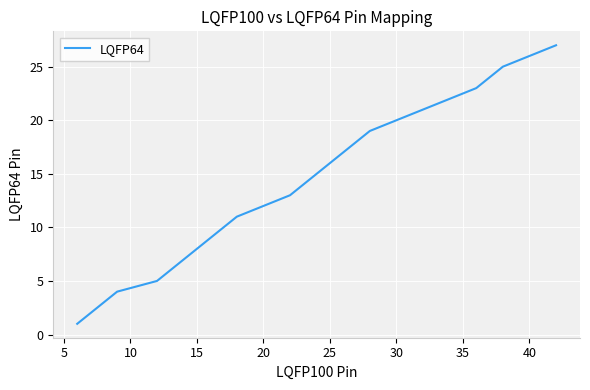

What is the average value?

14